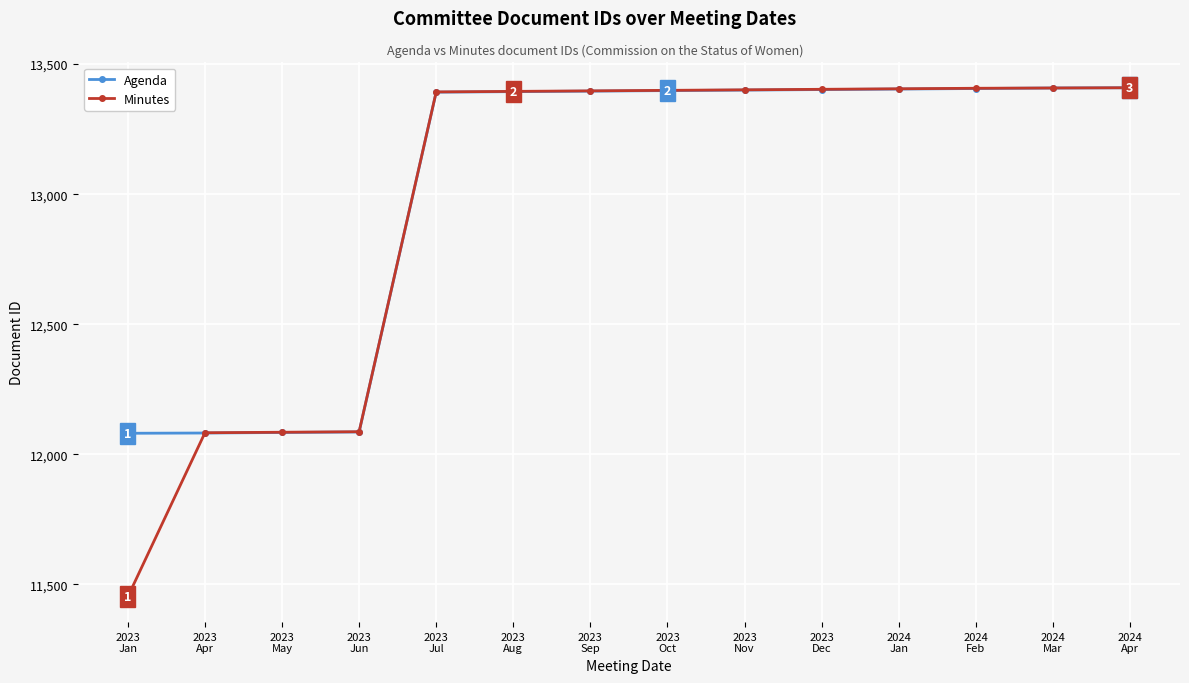

What is the value of the Minutes point at the 12th from the left?

13407